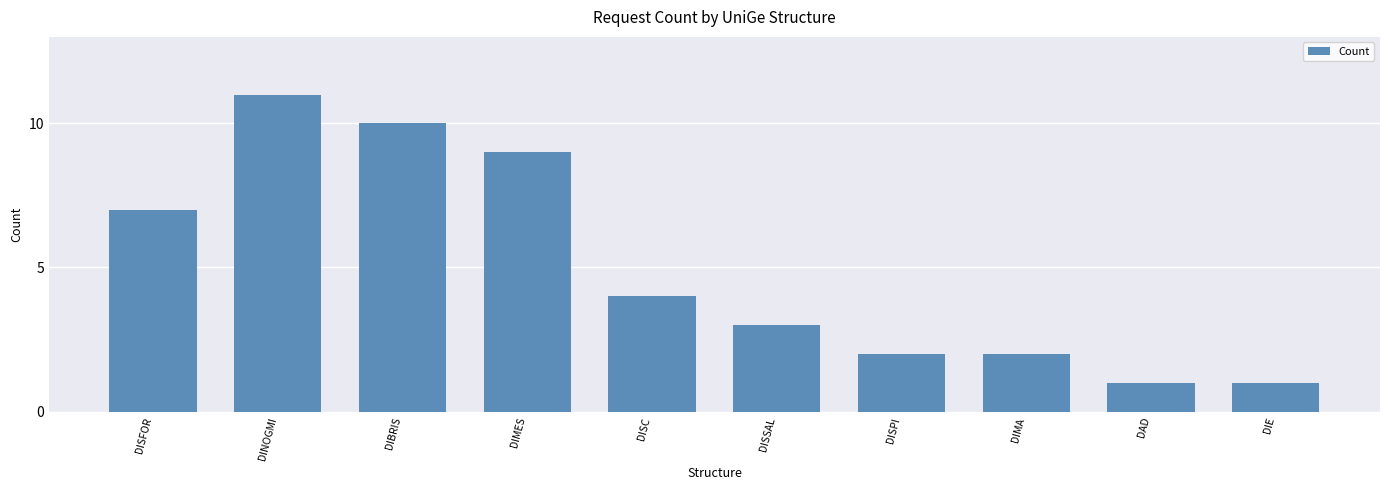

Where does the data first go above 4?

DISFOR